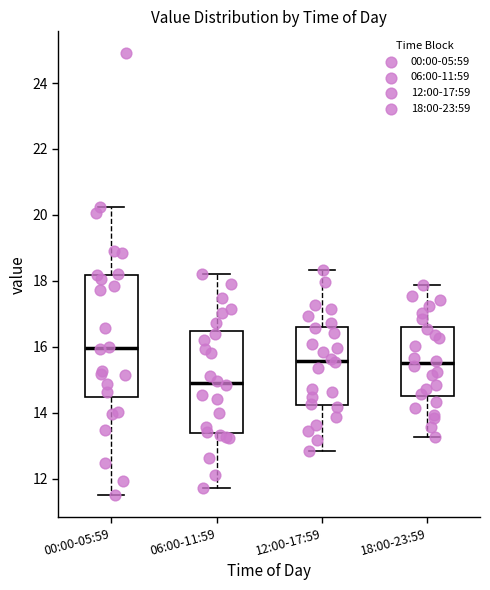

Reading left to right, read every box against the y-axis: the position of its median line, the range the box covers, and the ends of its whiskers. The values are not printed on the chart, so give them approximately, as read against the axis.

00:00-05:59: median 16.0, box 14.4 to 18.2, whiskers 11.6 to 20.2
06:00-11:59: median 15.0, box 13.4 to 16.4, whiskers 11.8 to 18.2
12:00-17:59: median 15.6, box 14.2 to 16.6, whiskers 12.8 to 18.4
18:00-23:59: median 15.6, box 14.6 to 16.6, whiskers 13.2 to 17.8